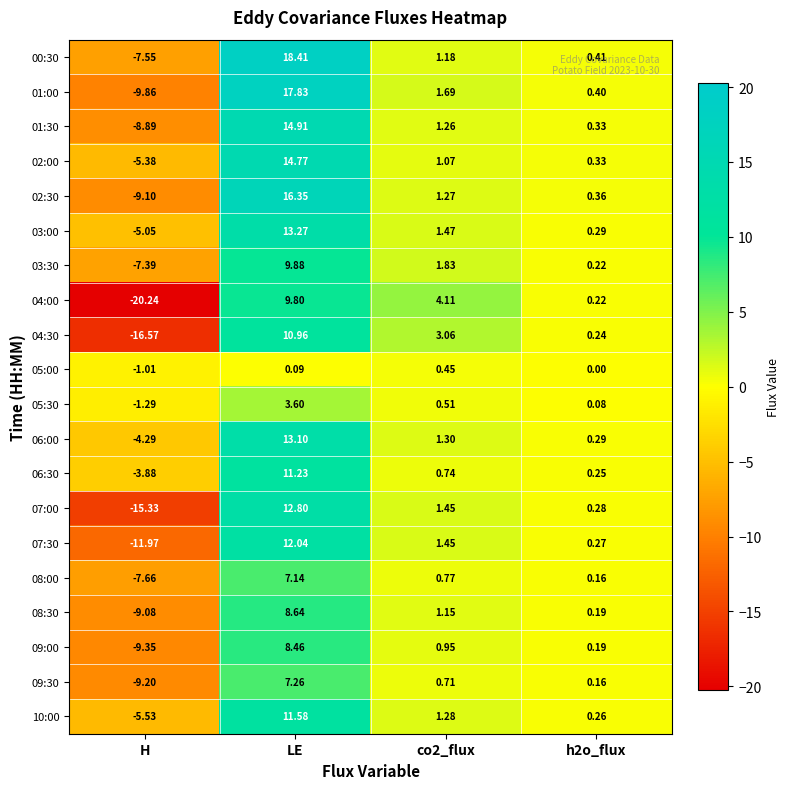

Is the value of 08:00 at h2o_flux greater than the value of 01:30 at h2o_flux?

No